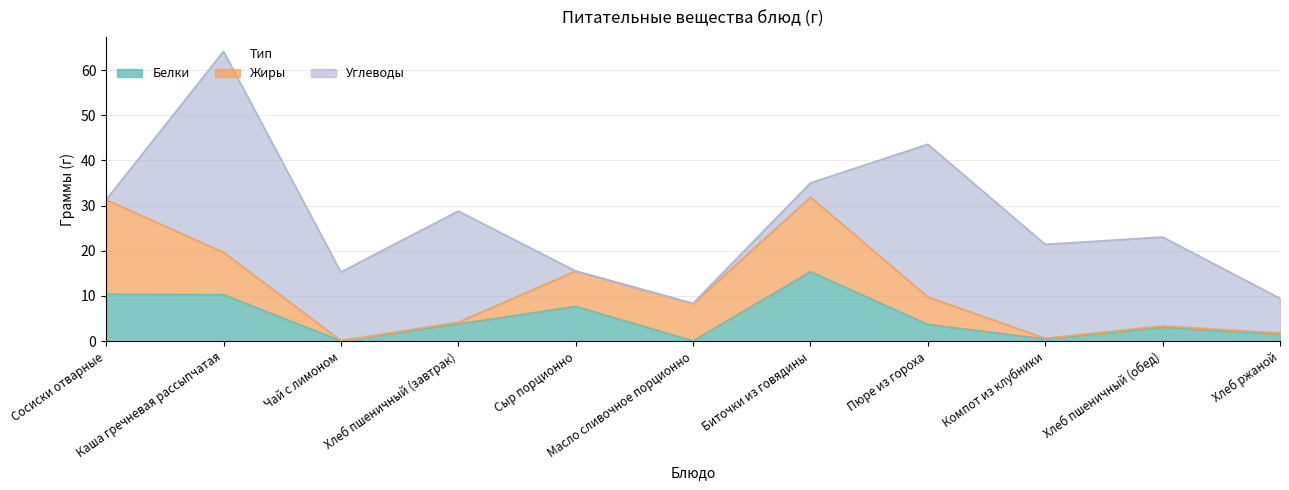

What is the total value across all series at Чай с лимоном?

15.3